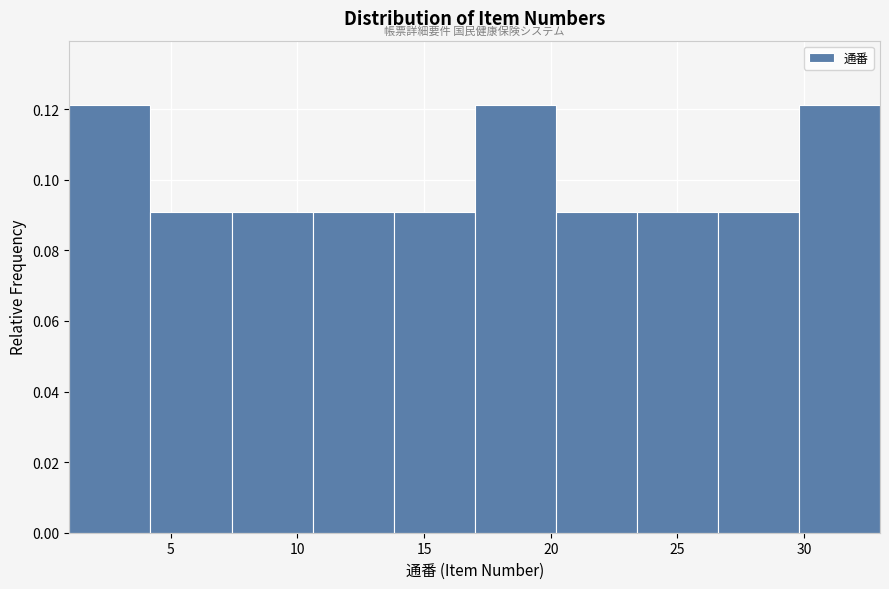

What is the height of the bar covering 7.4 to 10.6 on the x-axis? Neither the bar edges nor the heights are printed on the chart, so give them approximately, as read against the axes.

0.090